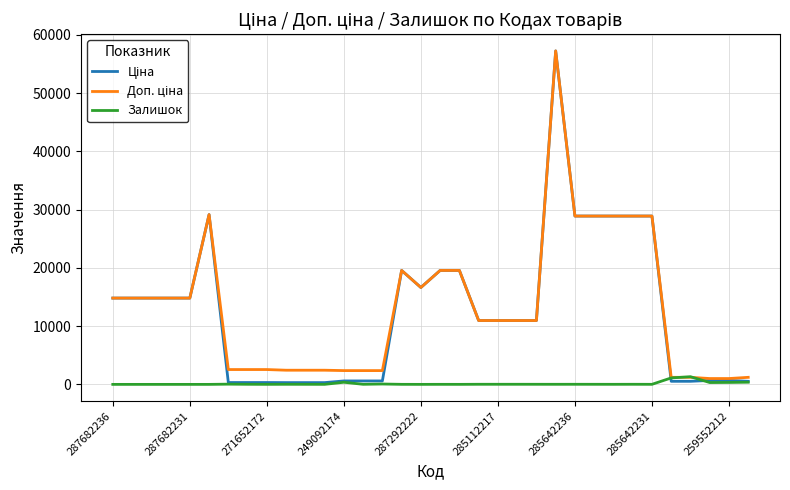

What is the greatest value displayed?

57258.0